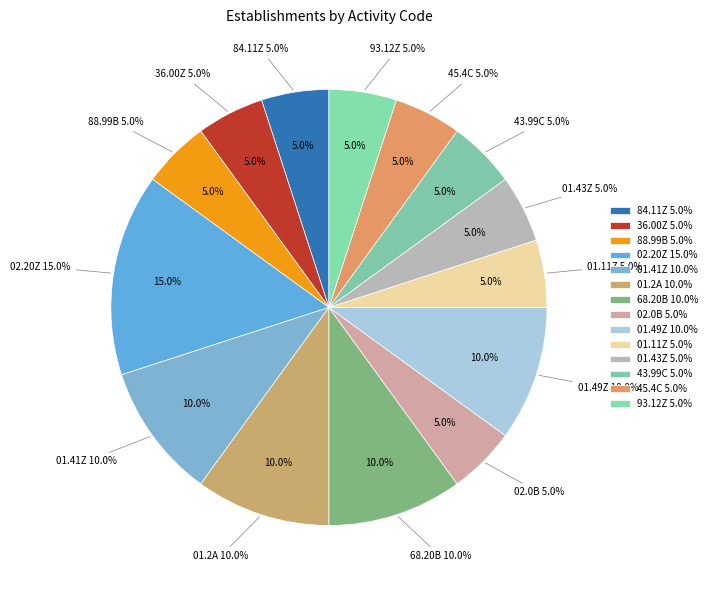

To the nearest percent, what is the combined percentage of 01.41Z and 01.2A?

20%